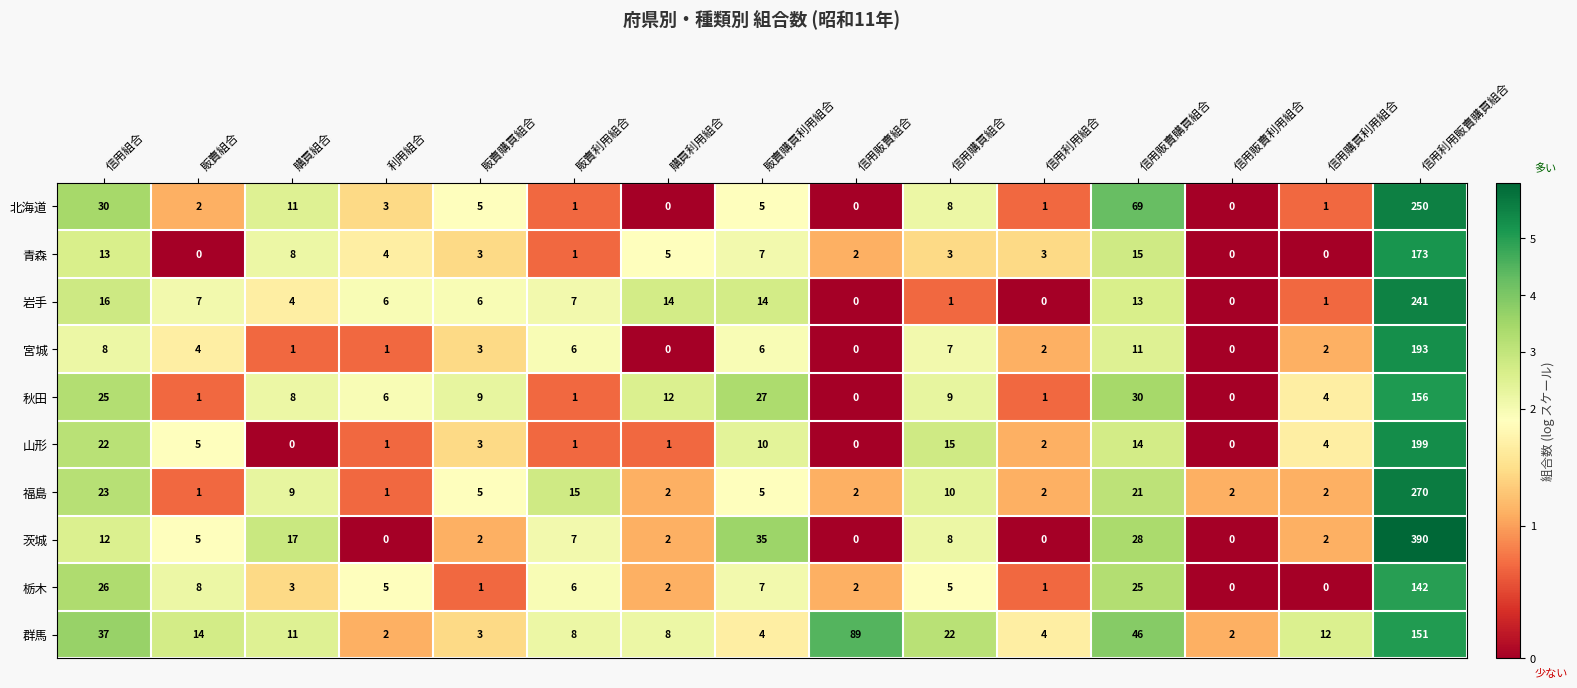

Rank the series by their maximum value, from highest to lowest.

茨城, 福島, 北海道, 岩手, 山形, 宮城, 青森, 秋田, 群馬, 栃木